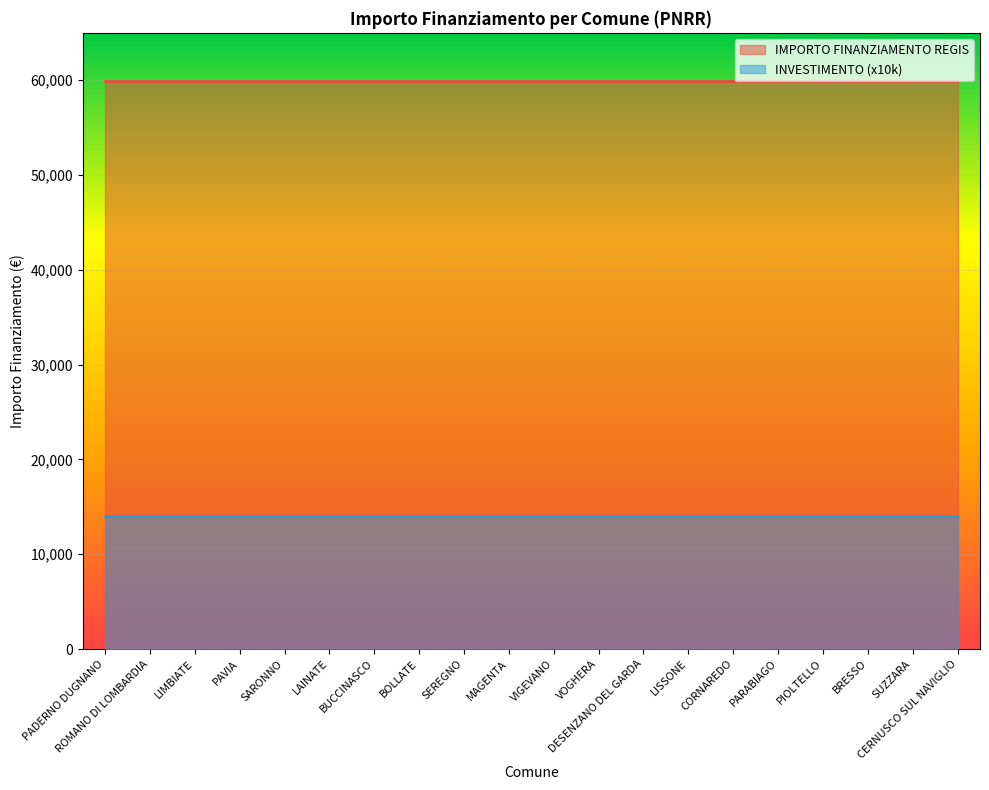

What is the difference between the highest and lowest values at LAINATE?

45966